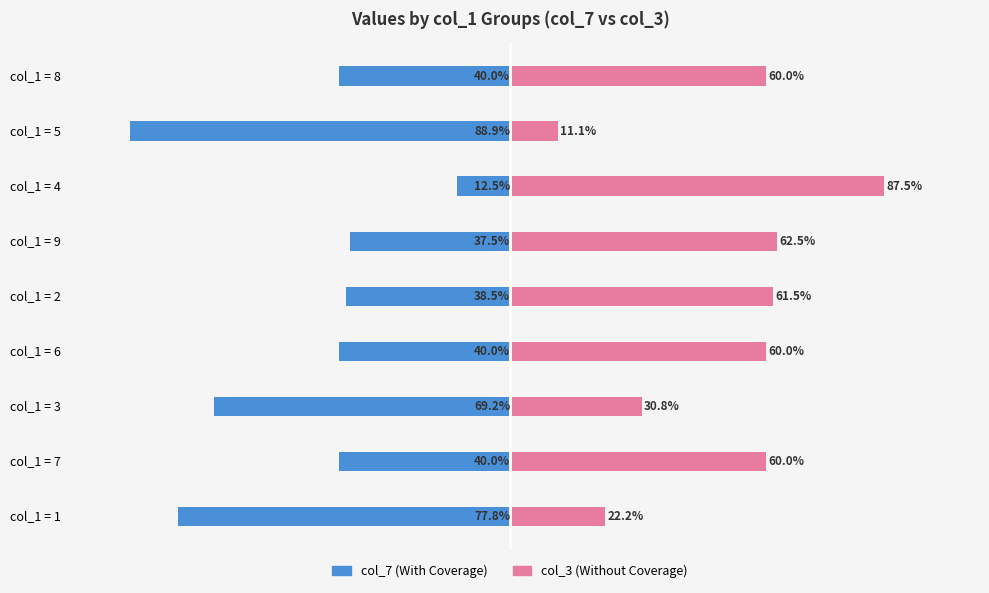

What is the lowest value of the col_3 (Without Coverage) series?

11.1